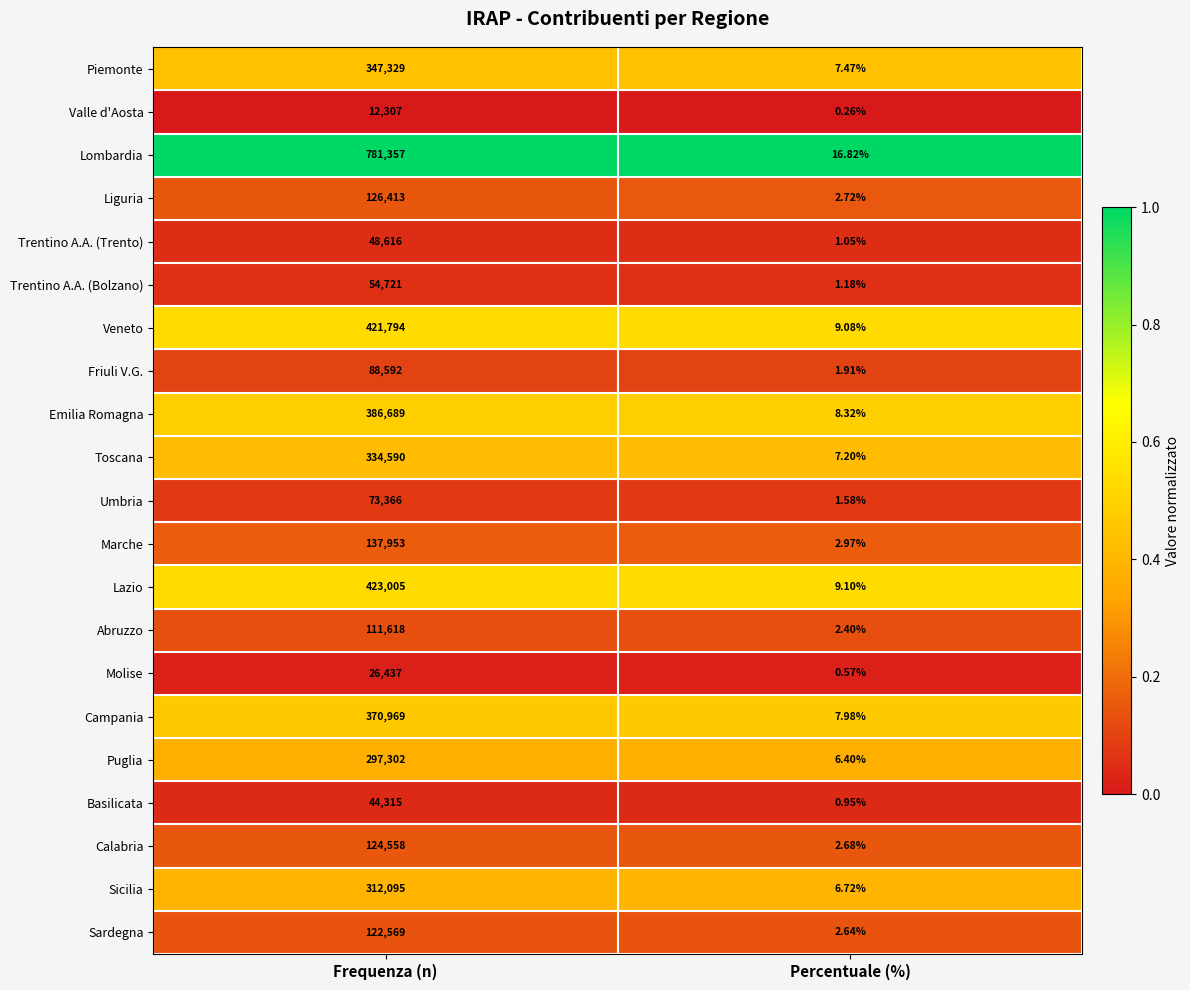

How many categories are shown in the chart?

2